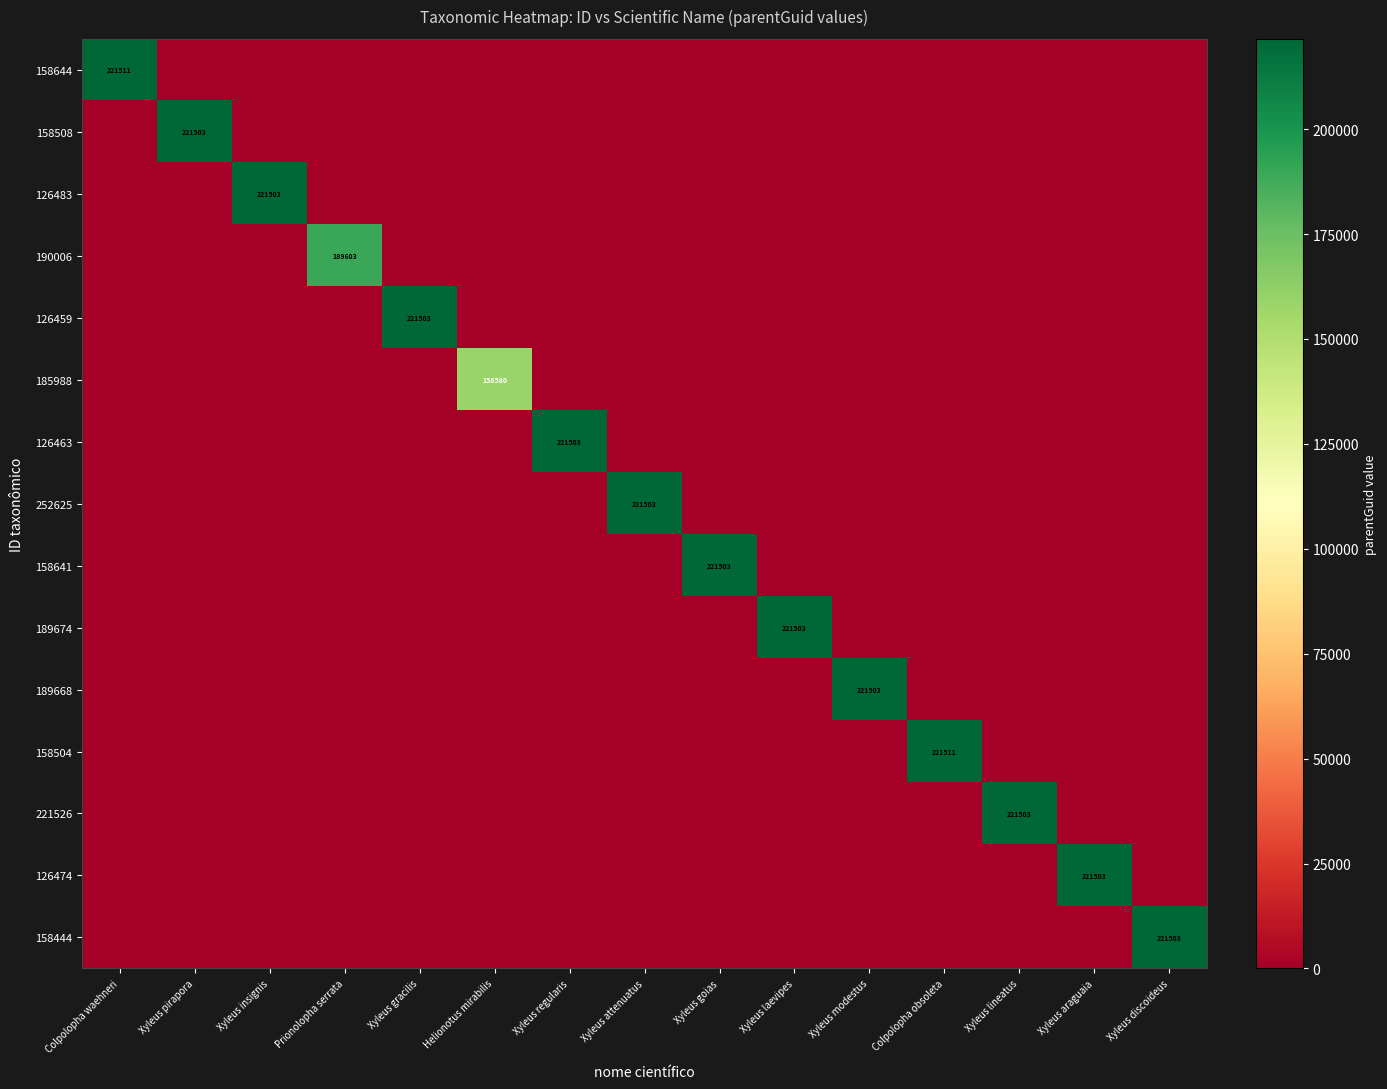

How many data points does each series have?

15